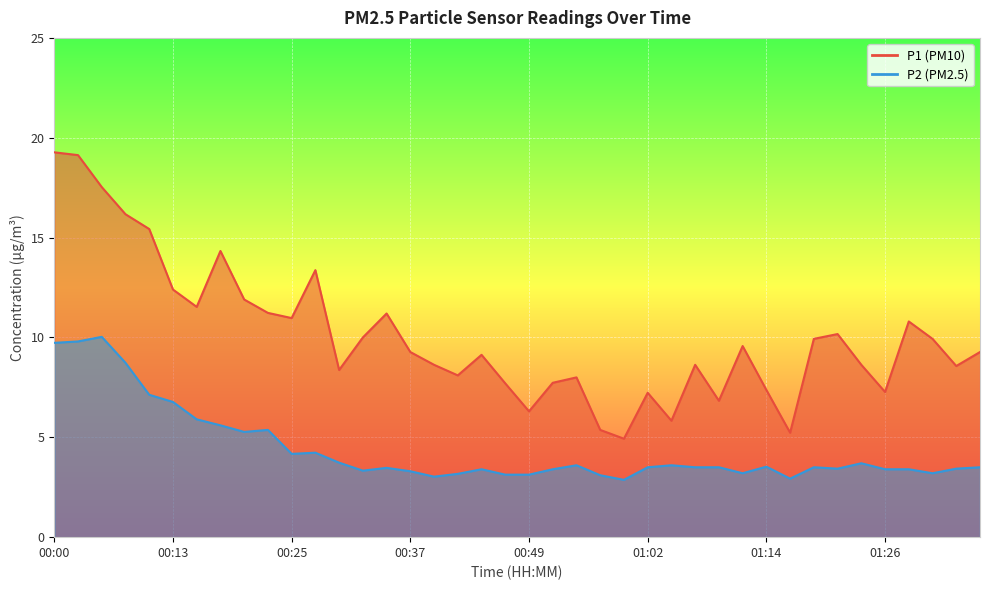

What is the label of the 37th point from the right?

00:08